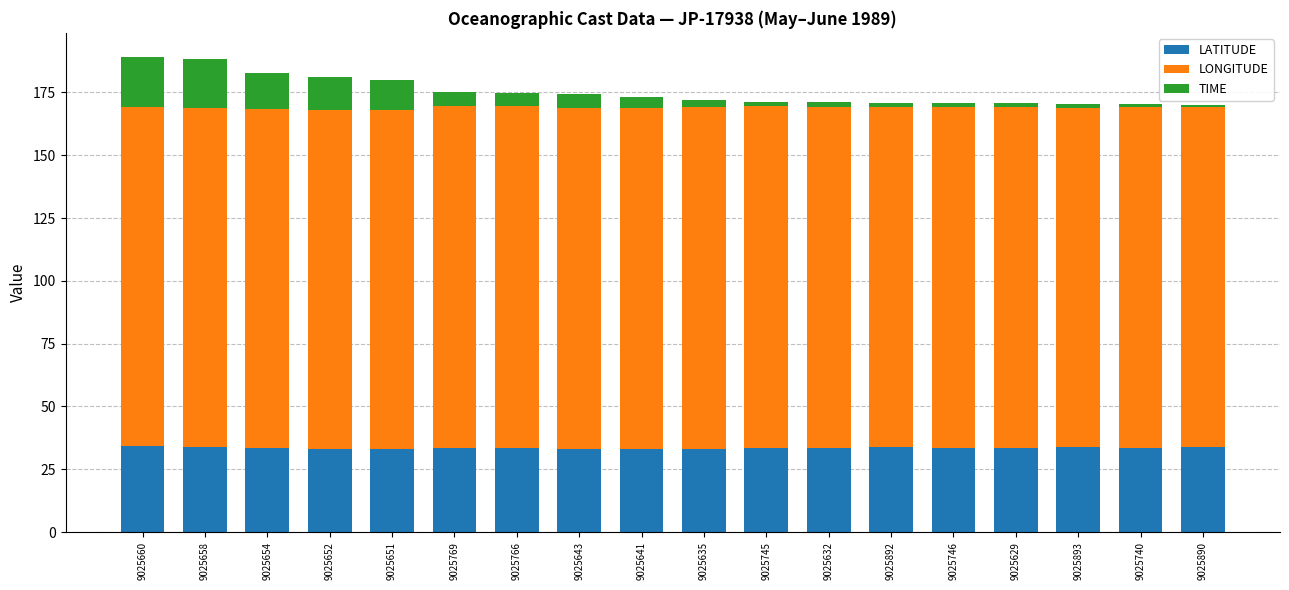

What is the total value across all series at 9025660?

189.2